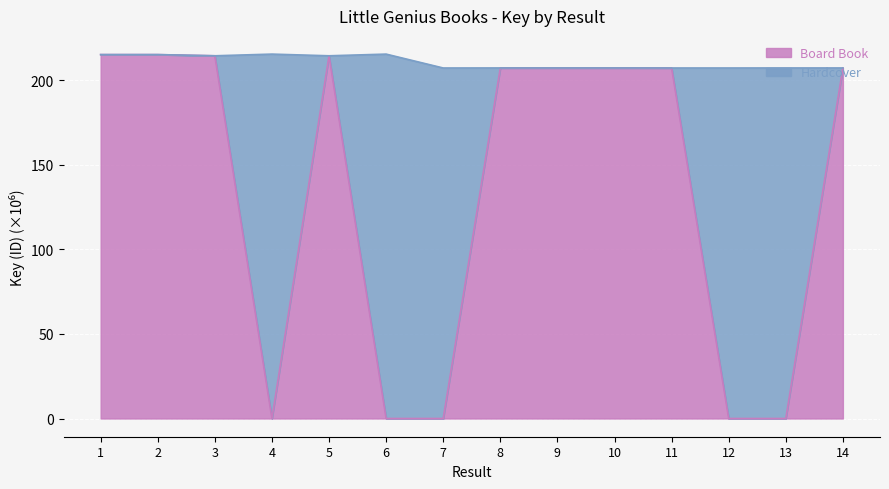

What is the difference between the second highest and second lowest values?

215.2